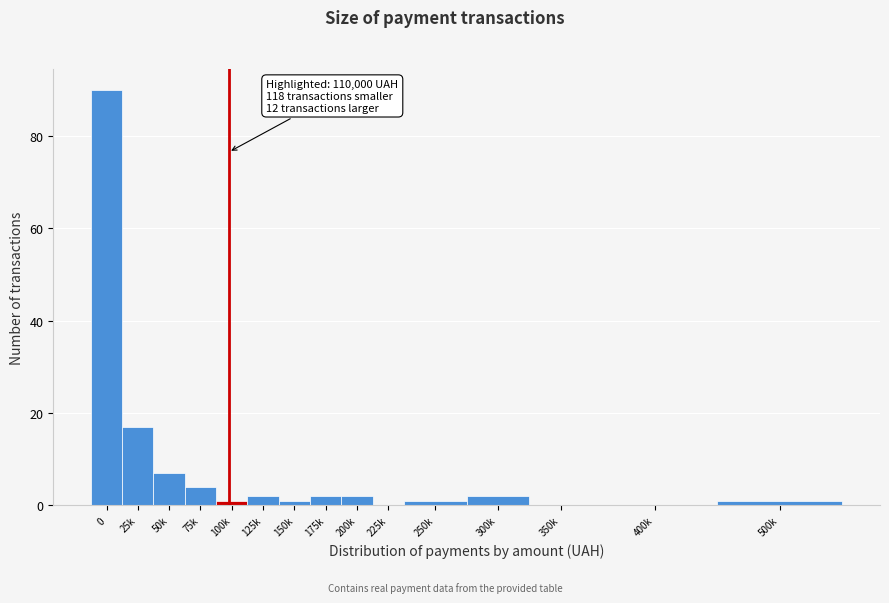

Reading left to right, what are all the values shown in this chart?

0=90	25k=17	50k=7	75k=4	100k=1	125k=2	150k=1	175k=2	200k=2	225k=0	250k=1	300k=2	350k=0	400k=0	500k=1